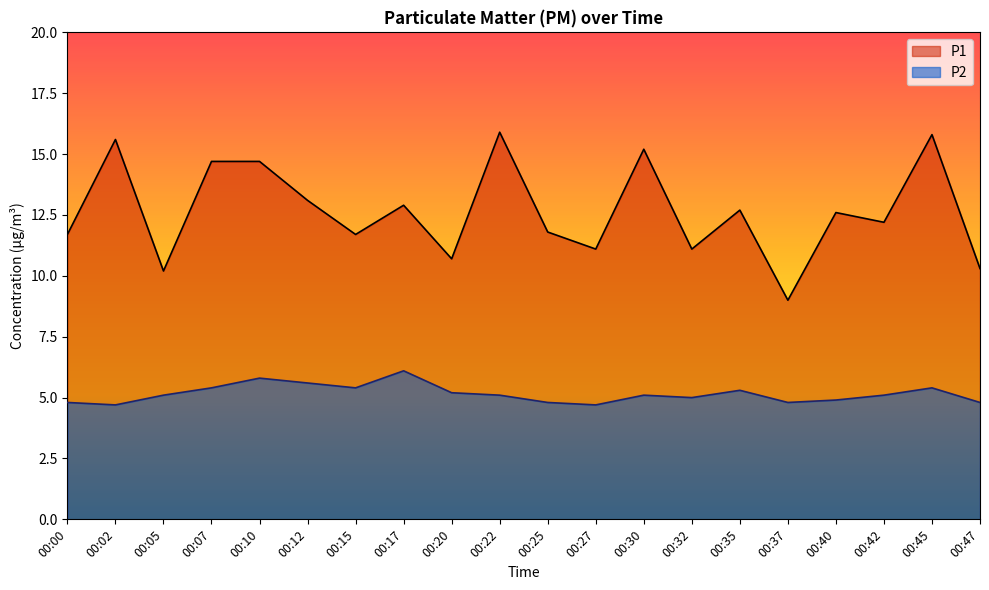

True or false: P1 has more than 0 points higher than both neighbors.

True